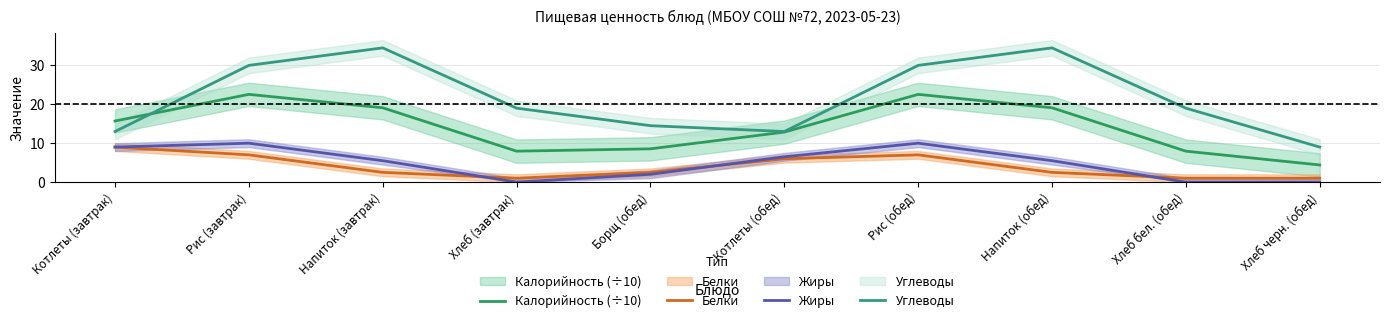

What is the difference between the highest and lowest values at Борщ (обед)?

12.5